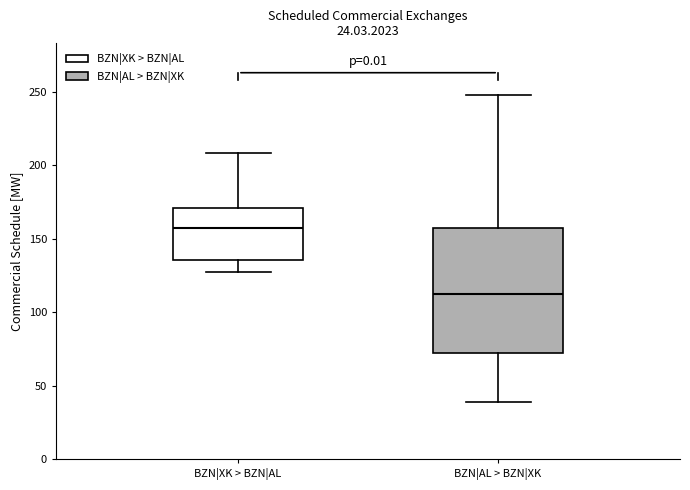

Which box is the tallest, from its lower edge to its upper edge?

BZN|AL > BZN|XK